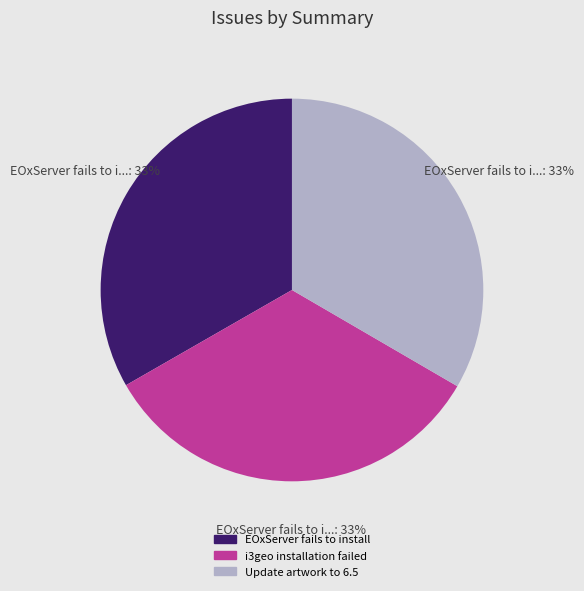

What is the ratio of the value at EOxServer fails to install to the value at Update artwork to 6.5?

1.0